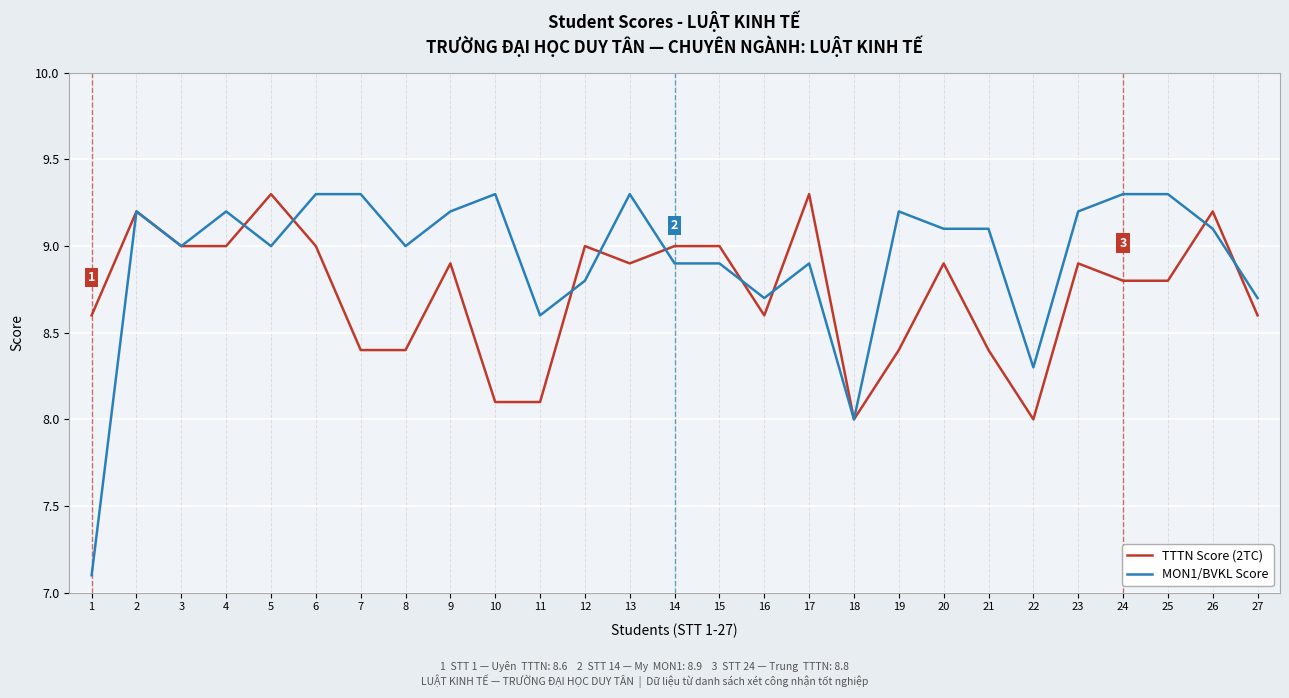

How many lines are shown in the chart?

2